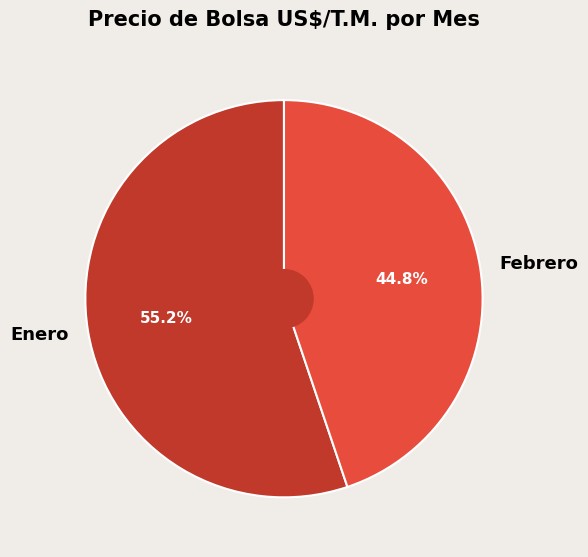

Does Enero account for over 50% of the chart?

Yes